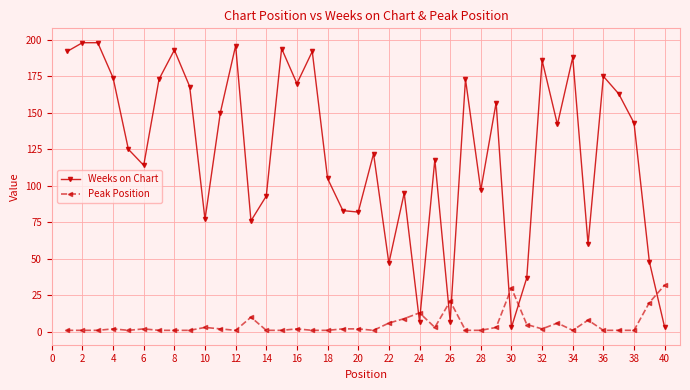

Which series has the largest range (max minus min)?

Weeks on Chart